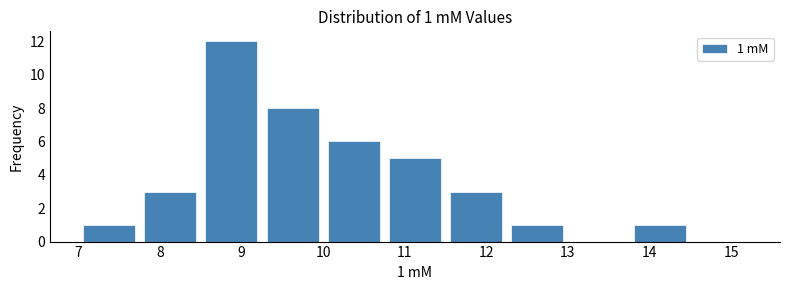

Over which range of the x-axis is the bar tallest?

8.50 to 9.25